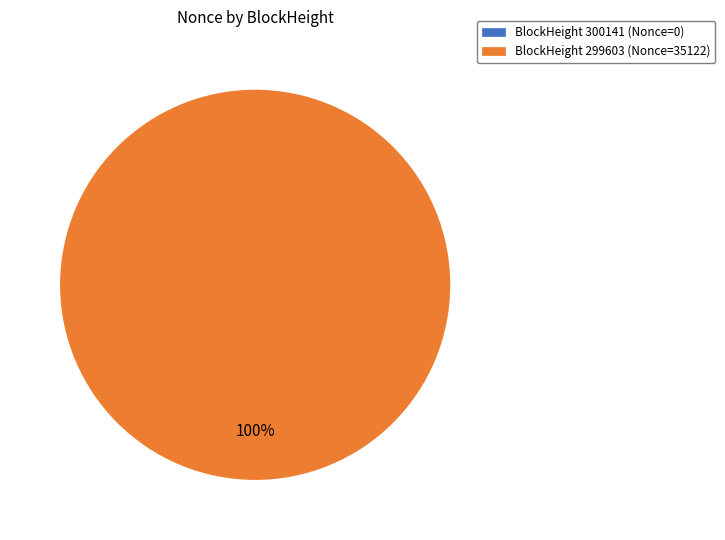

Count the number of slices in the pie.

2